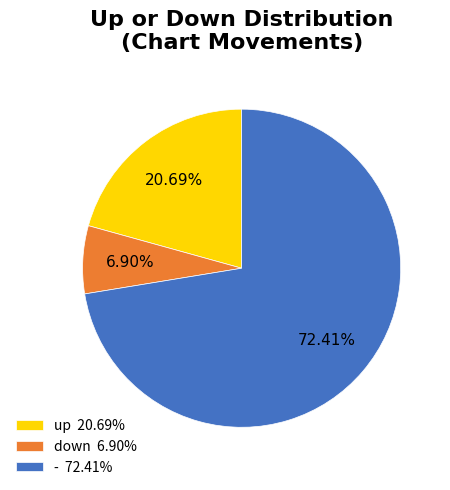

What portion of the pie excludes up?

79.3%